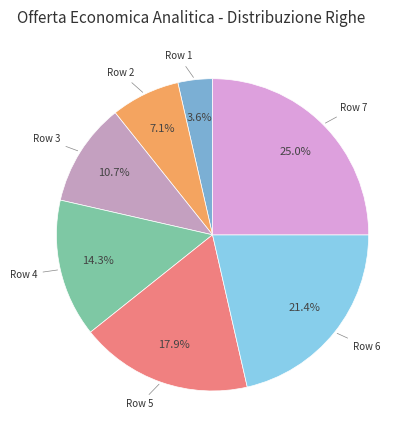

What percentage is the Row 6 slice, to the nearest percent?

21%